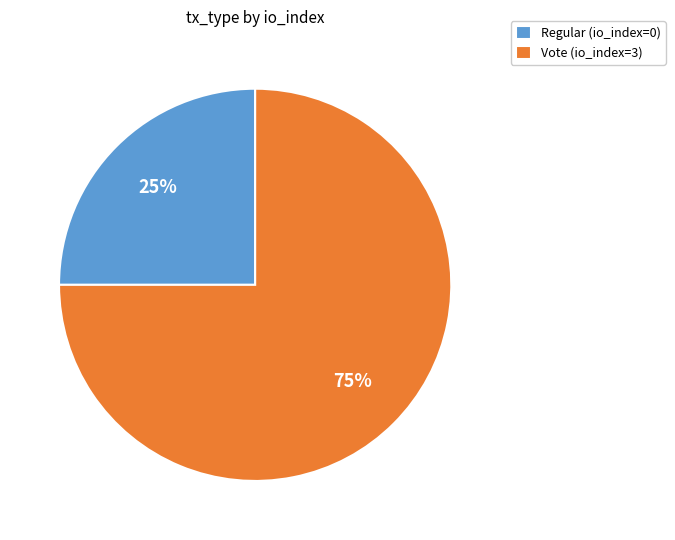

Which slice is the smallest?

Regular (io_index=0)